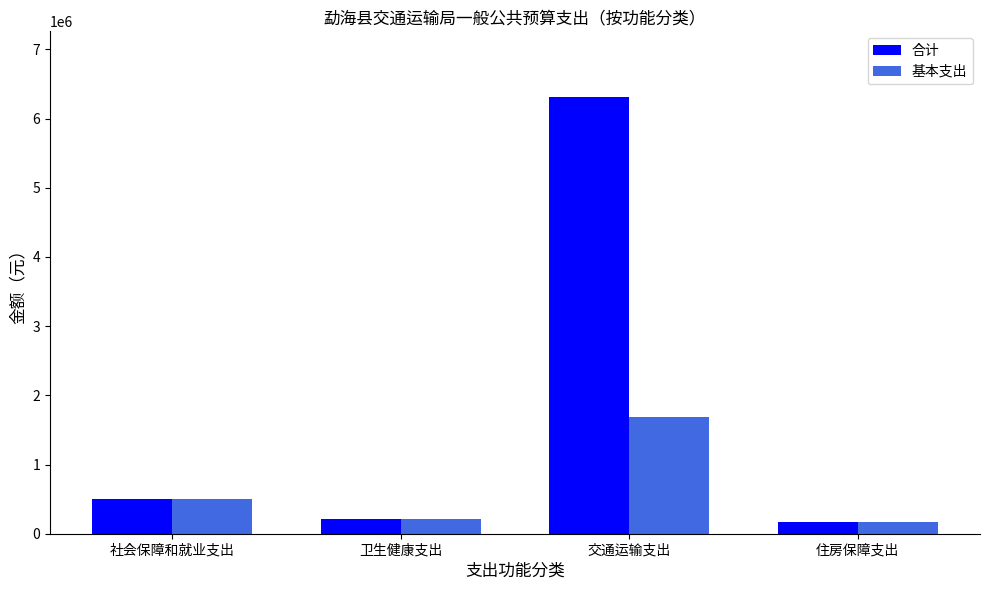

Between 卫生健康支出 and 交通运输支出, which series saw the biggest shift?

合计